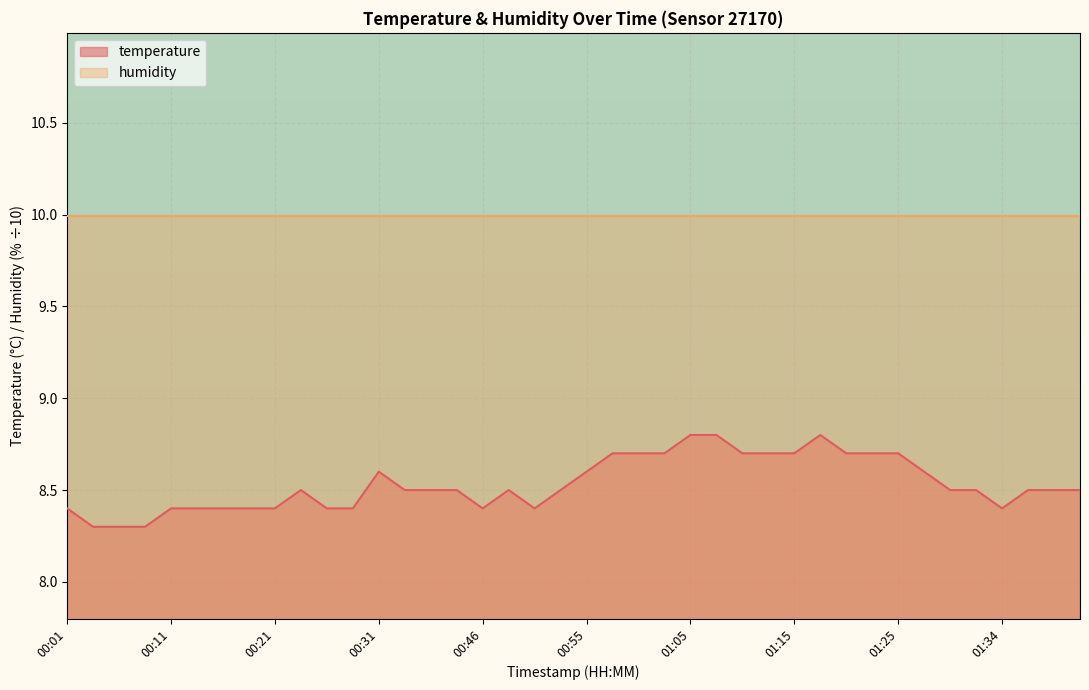

Between 00:53 and 00:04, which is larger?

00:53